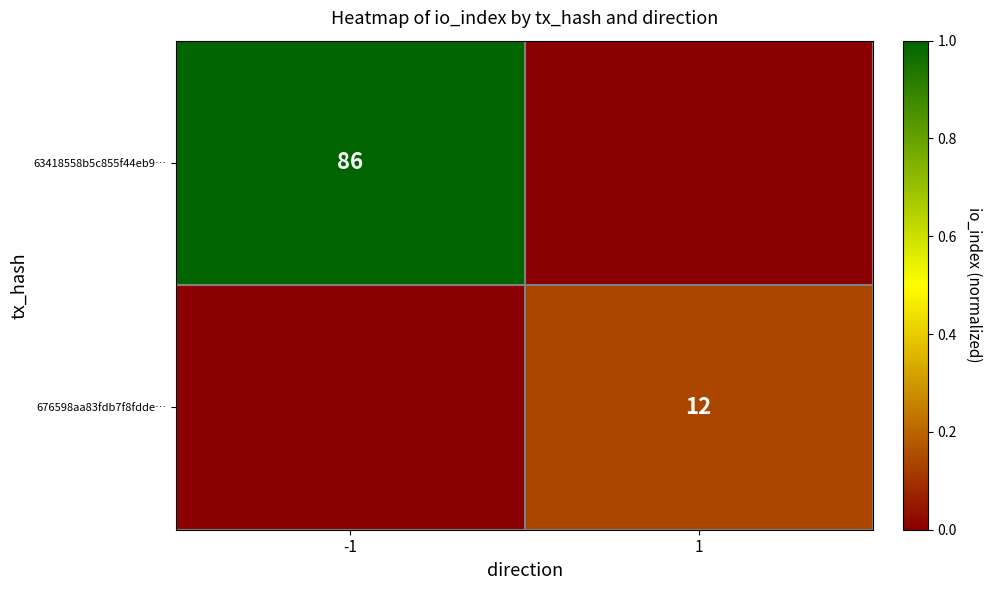

How many series are shown in this chart?

2